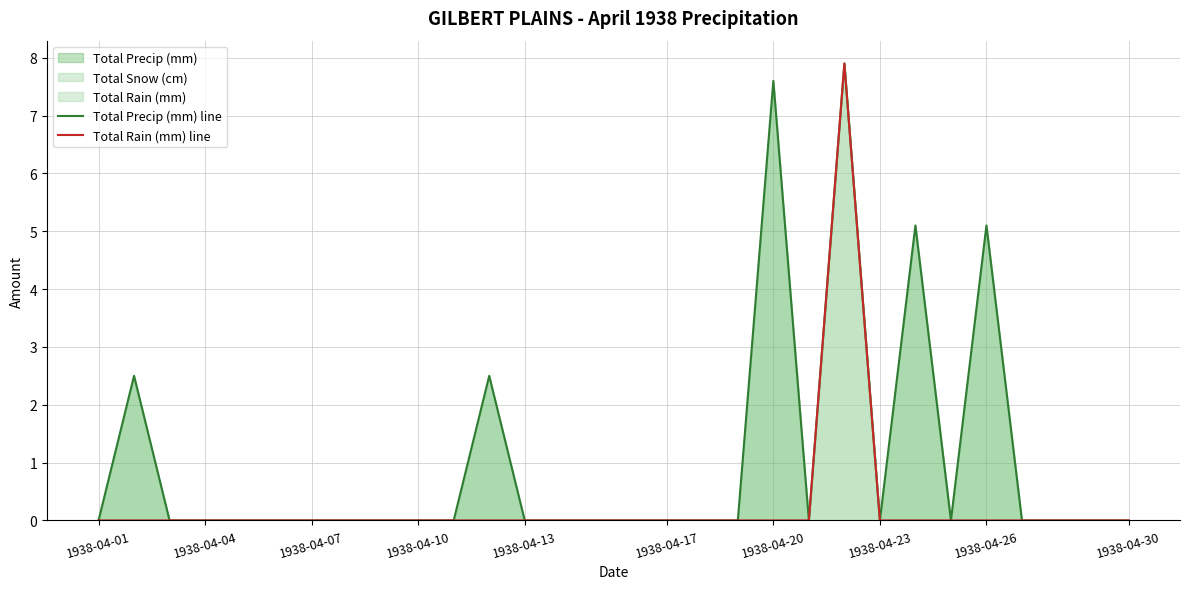

What is the highest value of the Total Rain (mm) line series?

7.9